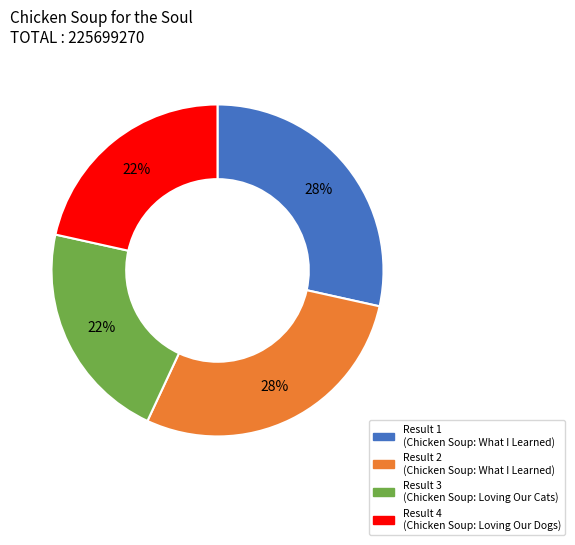

Is it true that Result 1 (Chicken Soup: What I Learned) is 28% of the pie?

True